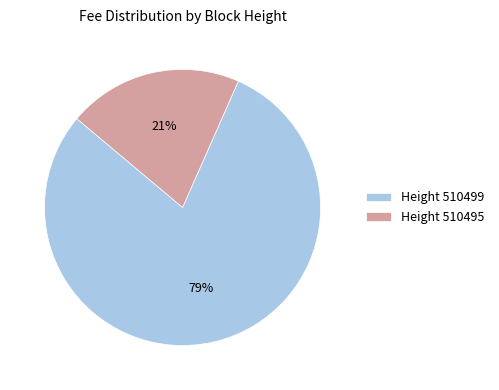

Is there a majority slice in this chart?

Yes